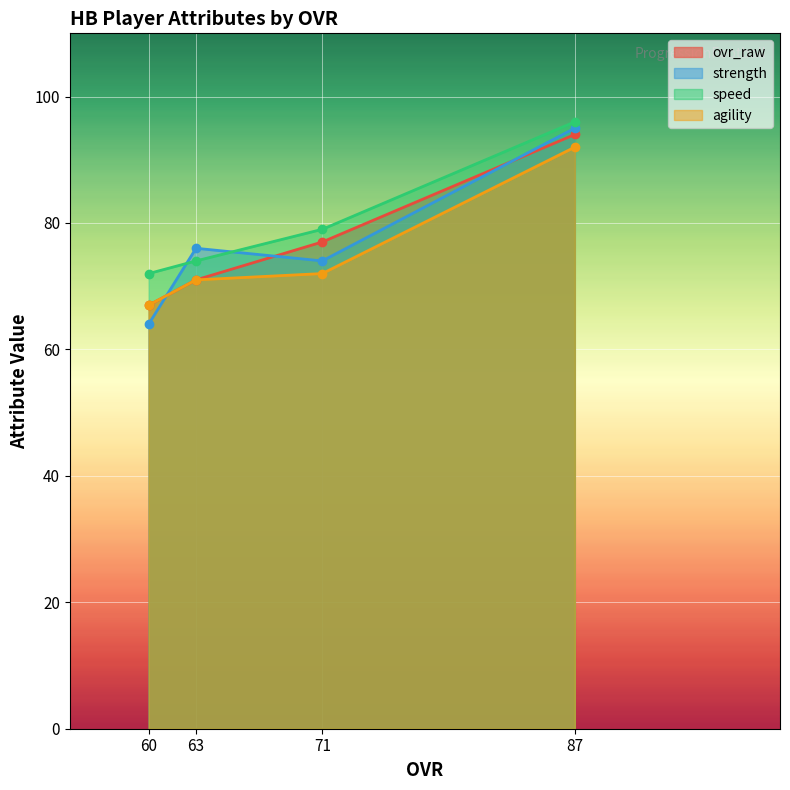

Is the value of strength at 60 greater than the value of speed at 60?

No